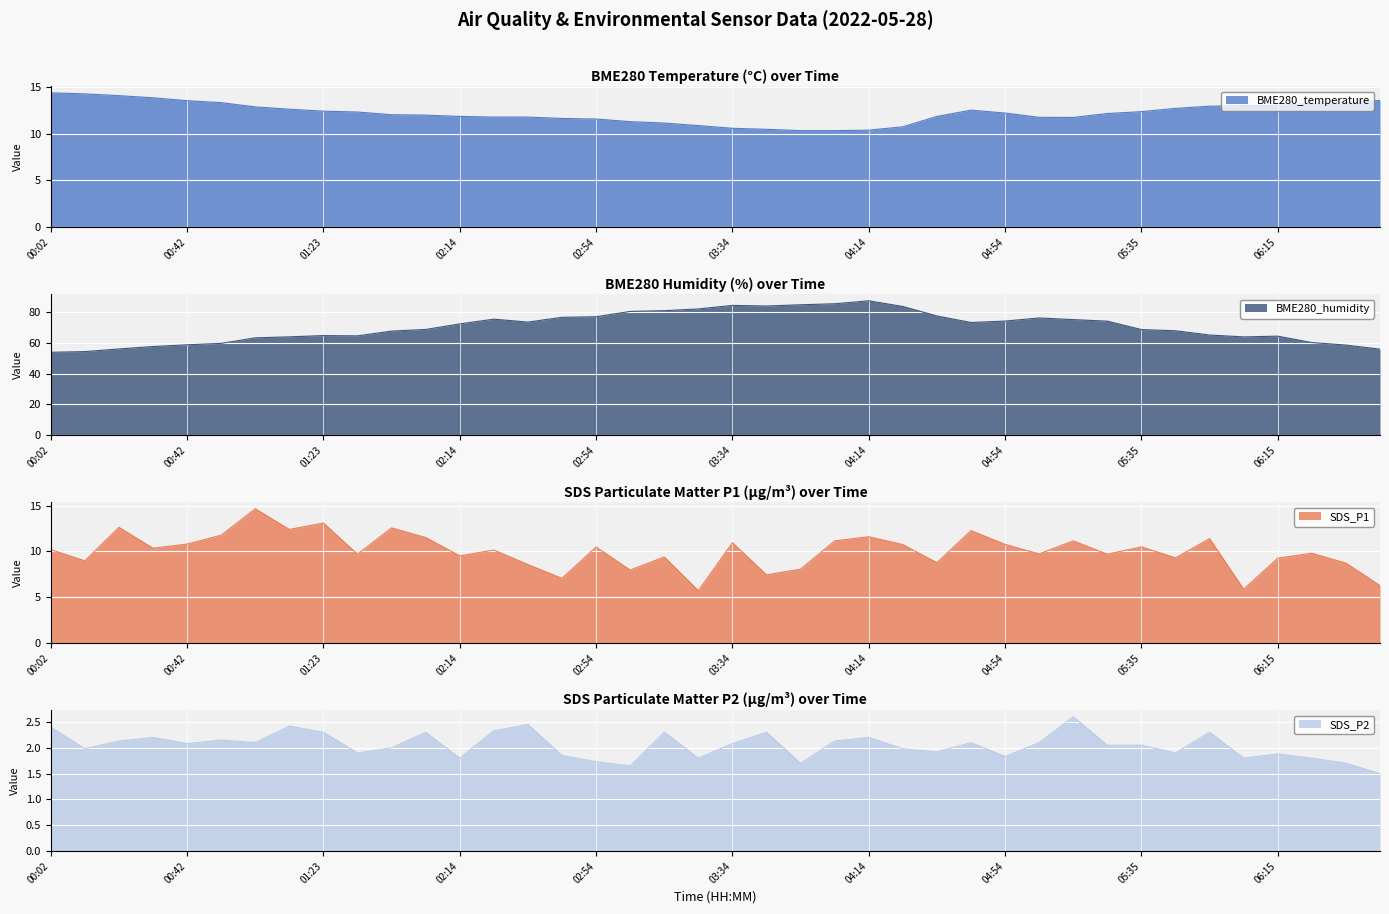

List the labels in order of BME280_temperature value, largest first.

00:02, 00:12, 00:22, 00:32, 06:45, 00:42, 00:52, 06:35, 06:25, 06:15, 06:05, 05:55, 01:03, 05:45, 01:13, 04:44, 01:23, 05:35, 01:33, 04:54, 05:25, 01:43, 02:04, 02:14, 04:34, 02:24, 02:34, 05:05, 05:15, 02:44, 02:54, 03:04, 03:14, 03:24, 04:24, 03:34, 03:44, 04:14, 03:54, 04:04